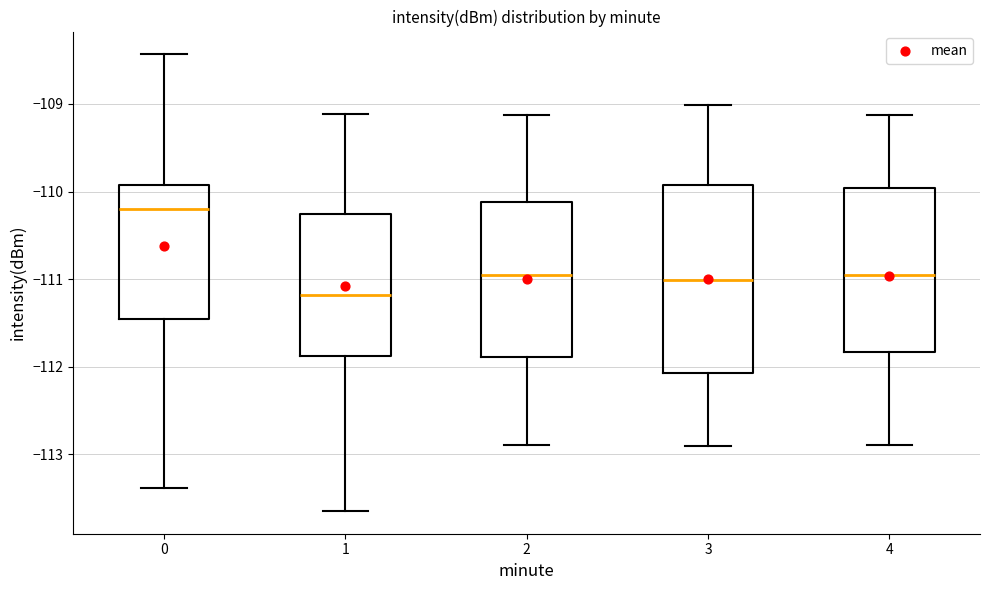

Which box is the tallest, from its lower edge to its upper edge?

3